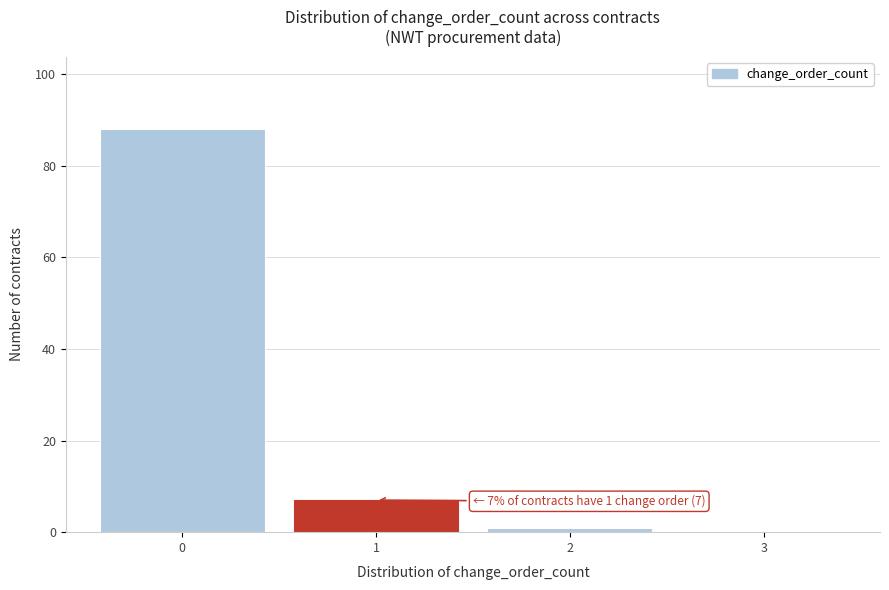

Over which range of the x-axis is the bar tallest?

-0.5 to 0.5